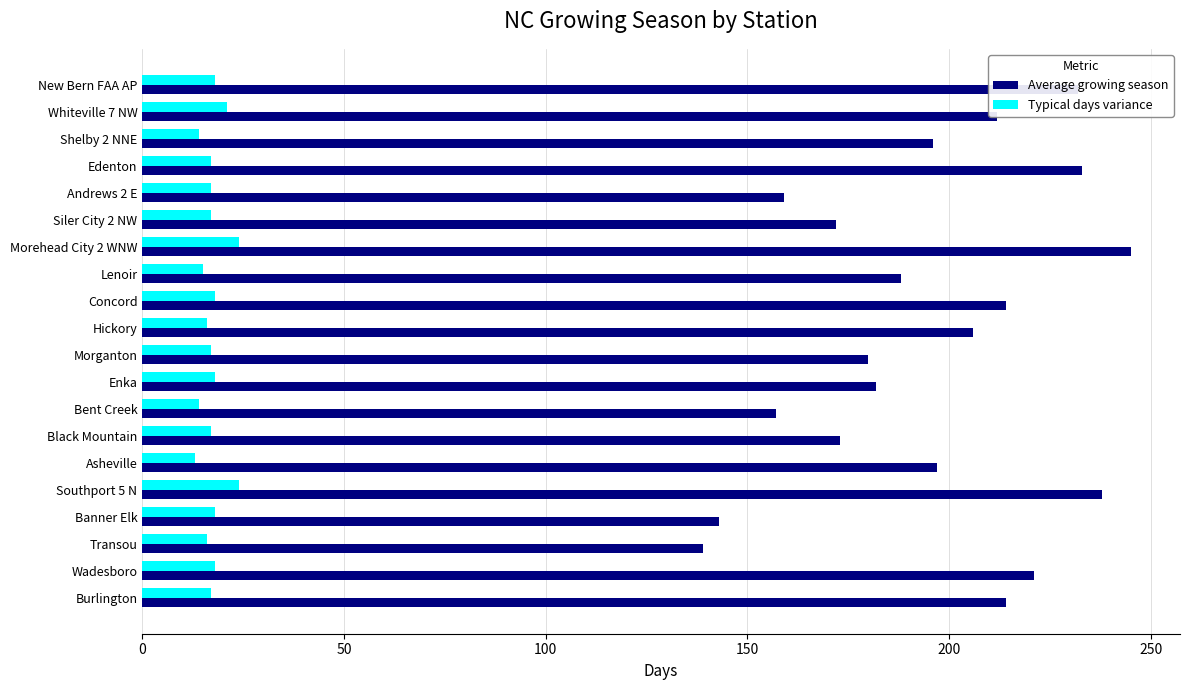

The value of Average growing season at Enka is 46. True or false?

False